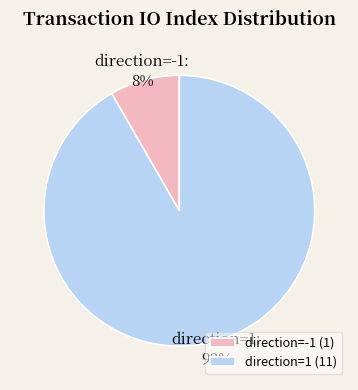

True or false: direction=1 accounts for 92% of the total.

True